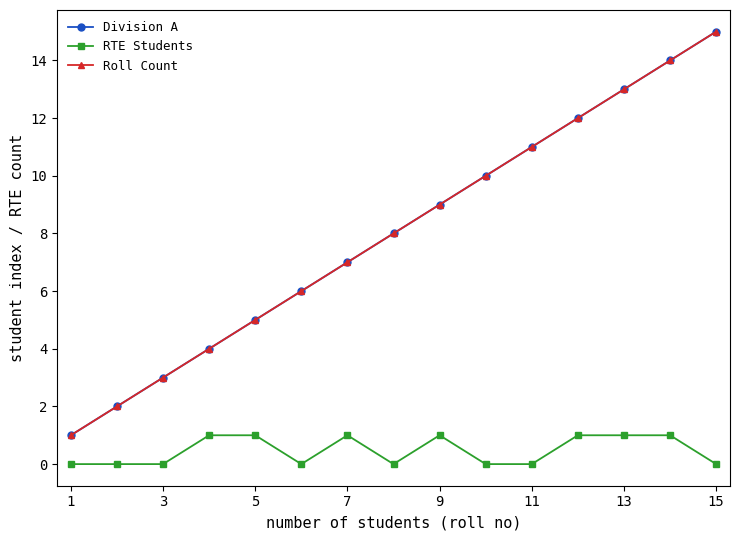

Which series has the widest spread of values?

Division A